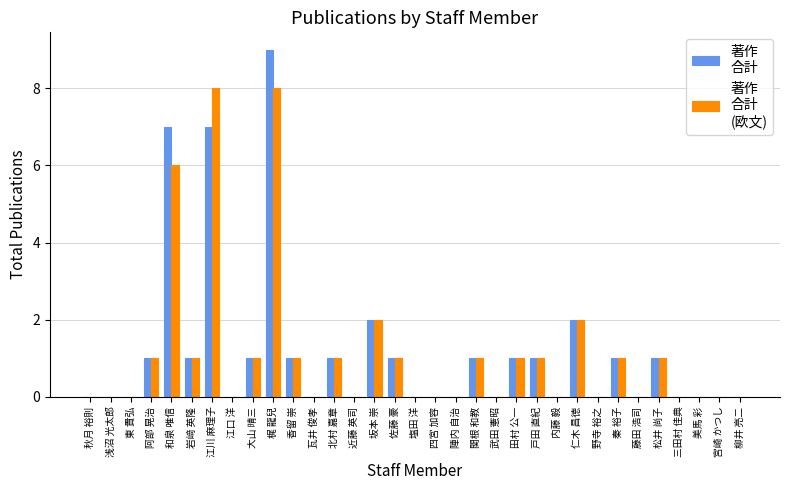

At which category does the chart reach its peak across all series?

梶 龍兒